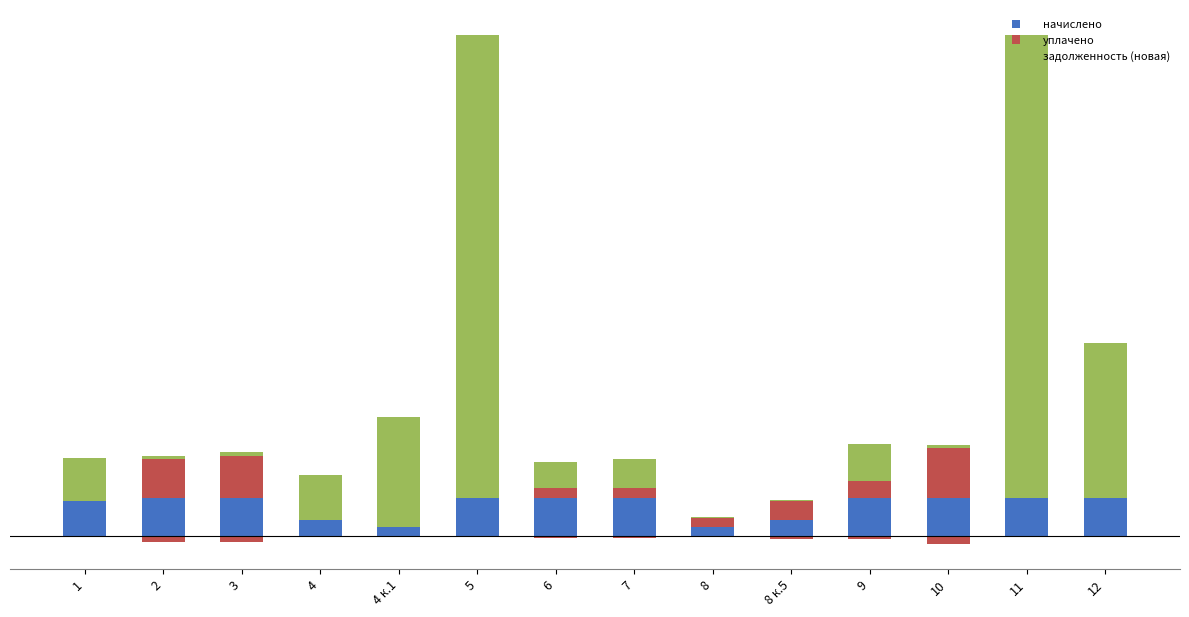

Are the bars horizontal?

No